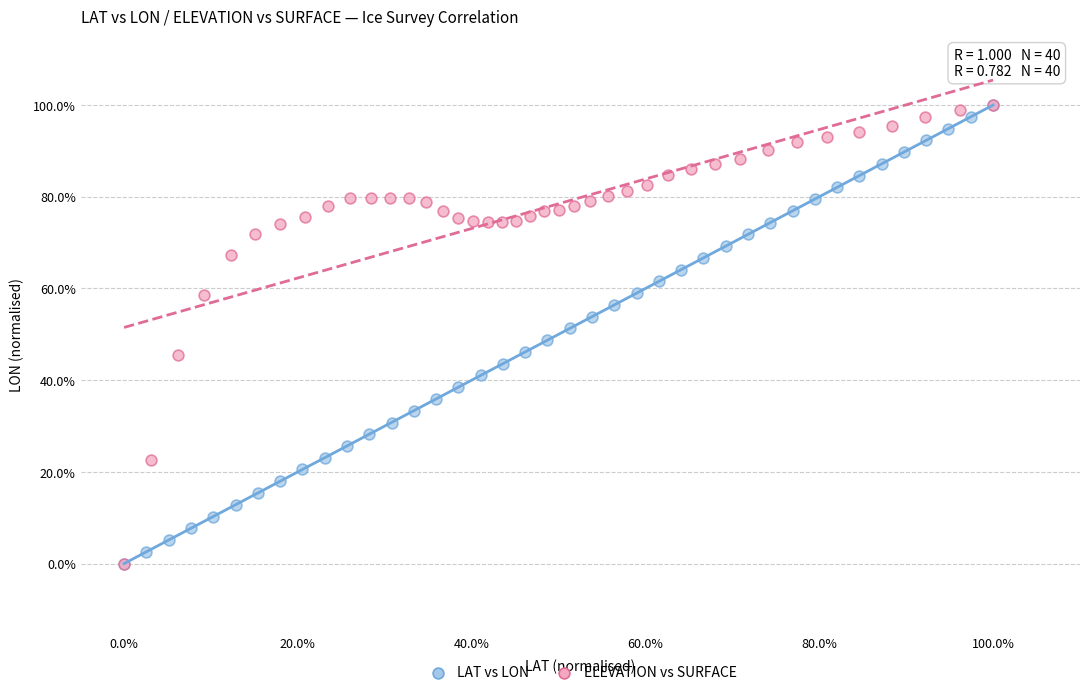

What are all the series names shown in the legend?

LAT vs LON, ELEVATION vs SURFACE